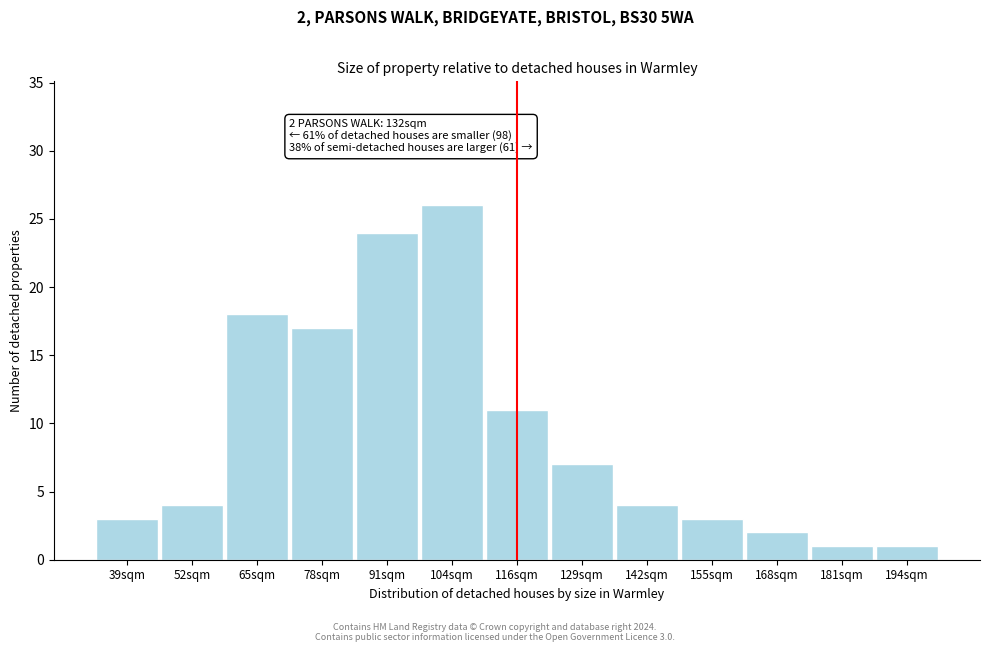

Reading left to right, transcribe all the data shown in this chart.

3	4	18	17	24	26	11	7	4	3	2	1	1